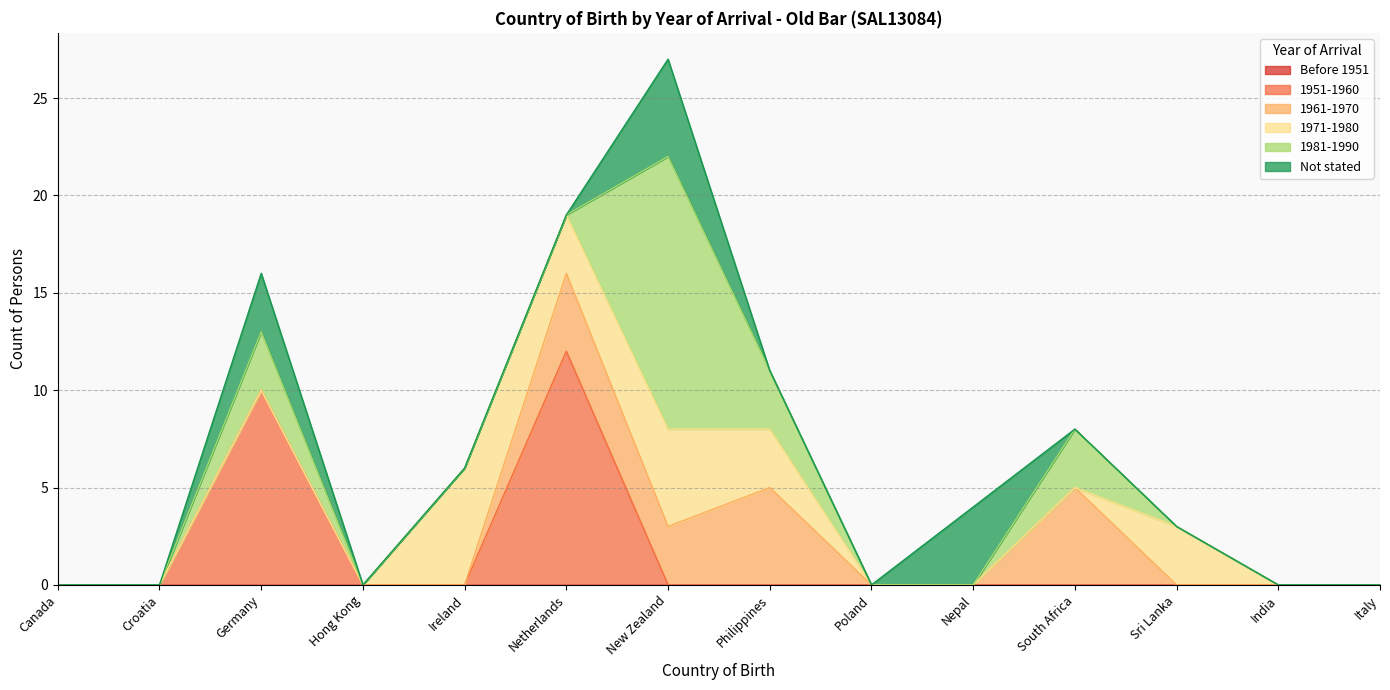

Reading right to left, transcribe all the data shown in this chart.

Before 1951: 0	0	0	0	0	0	0	0	0	0	0	0	0	0
1951-1960: 0	0	0	0	0	0	0	0	12	0	0	10	0	0
1961-1970: 0	0	0	5	0	0	5	3	4	0	0	0	0	0
1971-1980: 0	0	3	0	0	0	3	5	3	6	0	0	0	0
1981-1990: 0	0	0	3	0	0	3	14	0	0	0	3	0	0
Not stated: 0	0	0	0	4	0	0	5	0	0	0	3	0	0